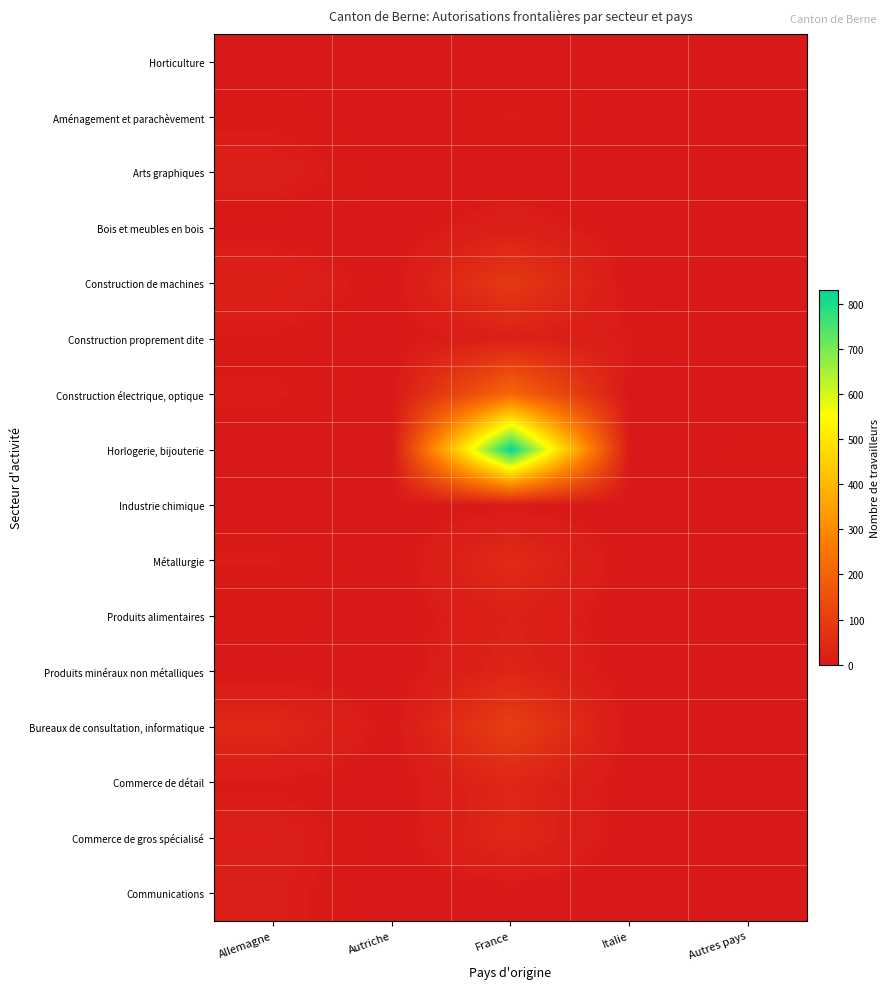

Count the number of data series in this chart.

16